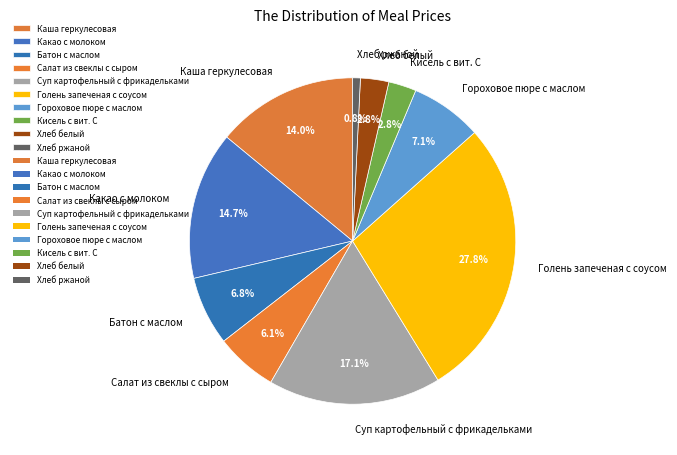

What percentage is the Суп картофельный с фрикадельками slice, to the nearest percent?

17%